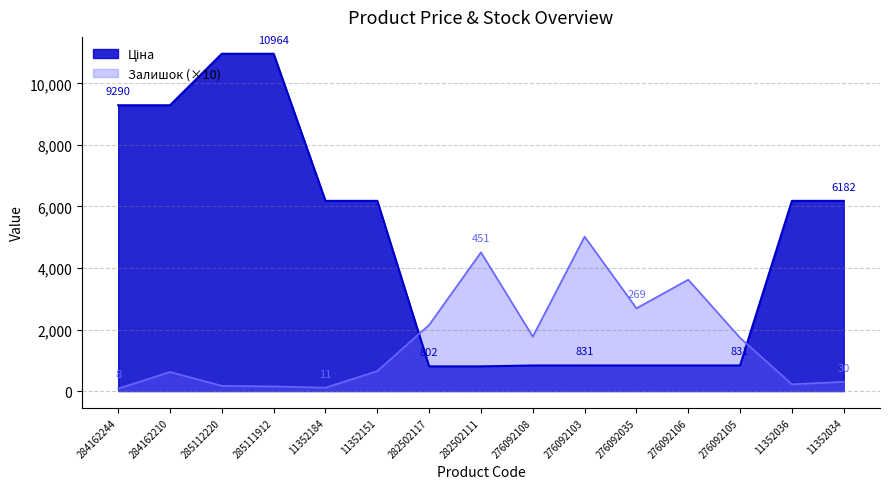

How many intersections are there between Ціна and Залишок?

2